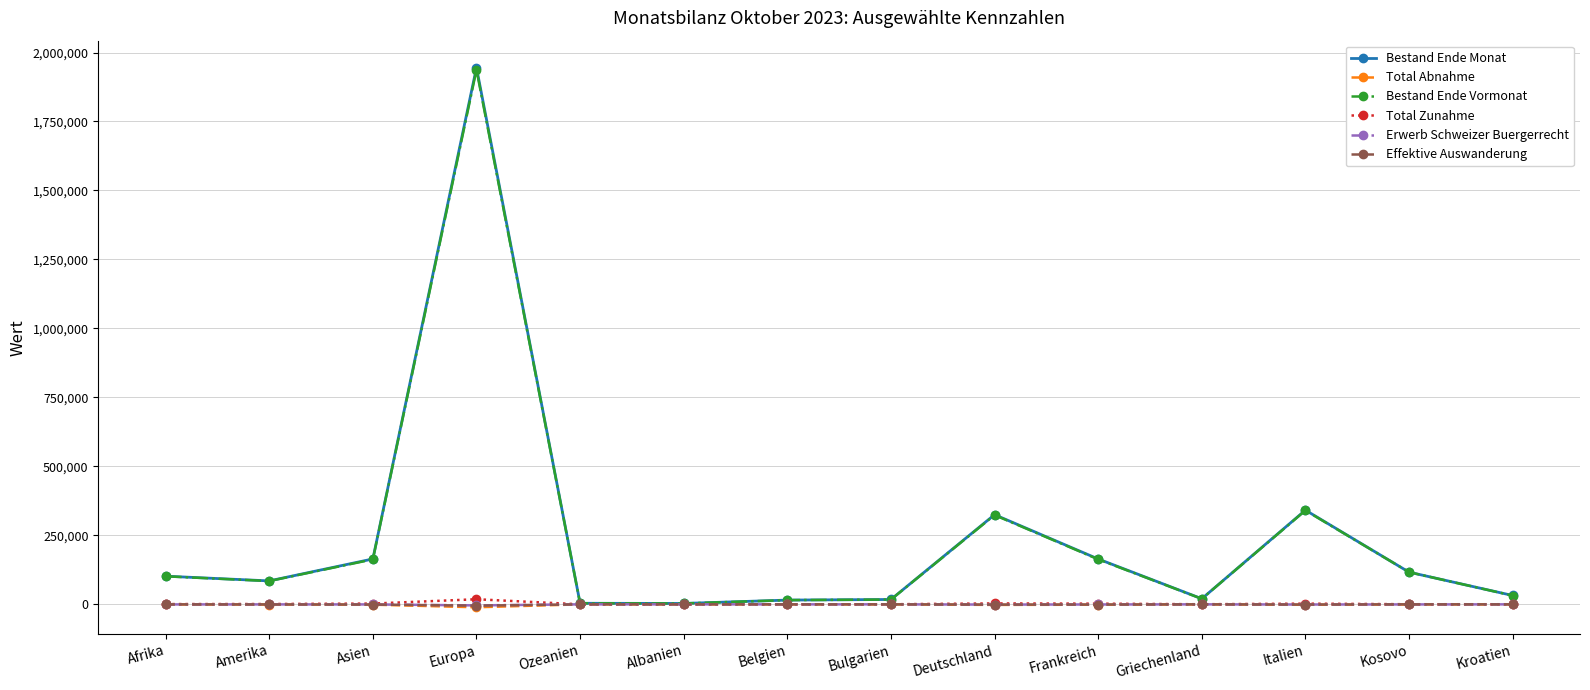

Which series changed the most between Italien and Kosovo?

Bestand Ende Monat